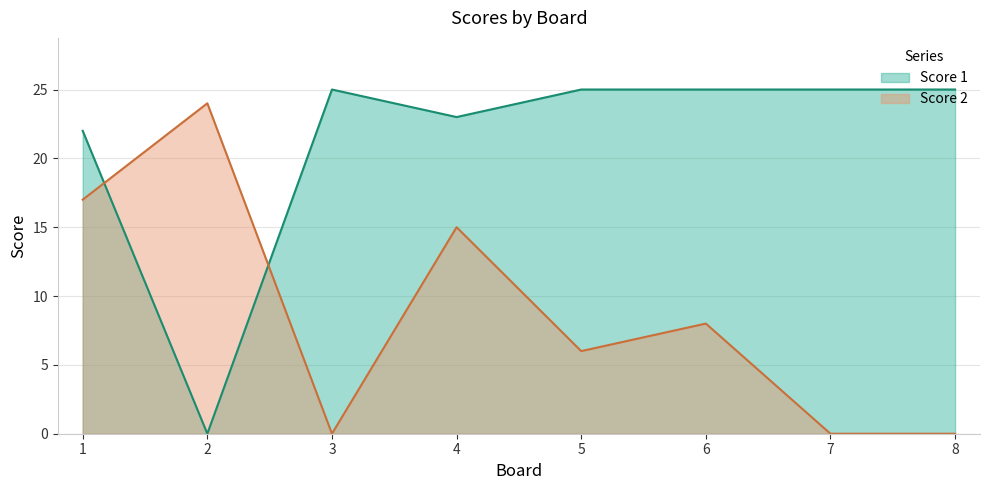

Reading left to right, extract all data points from this chart.

Score 1: 22	0	25	23	25	25	25	25
Score 2: 17	24	0	15	6	8	0	0